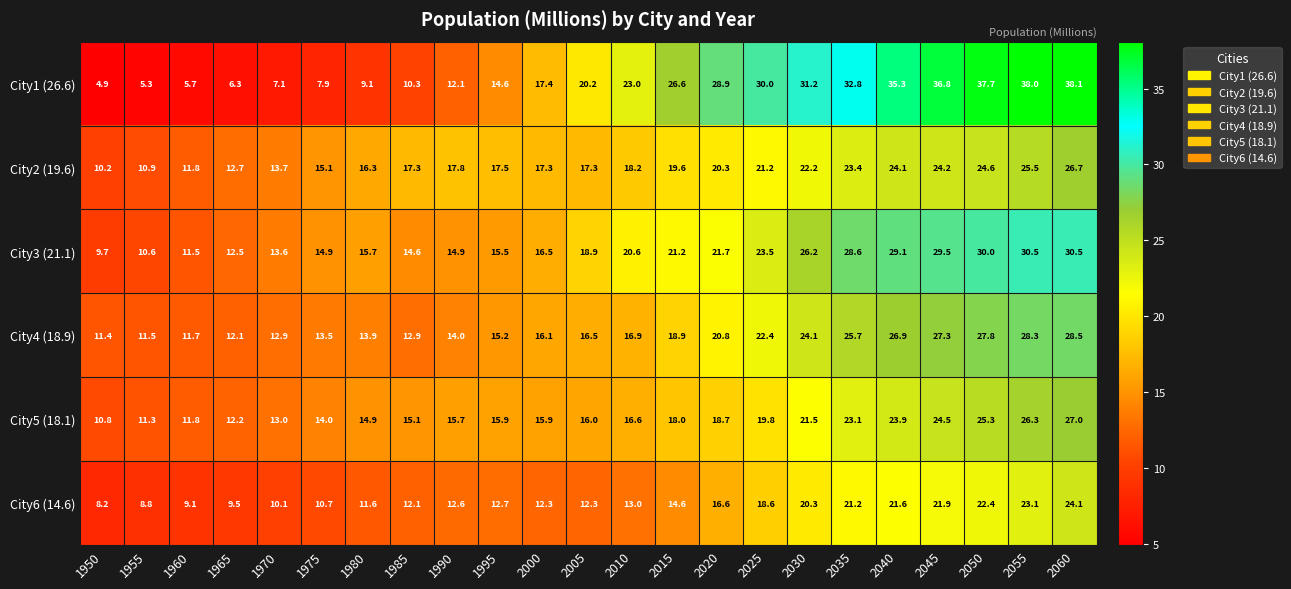

How many values in the City3 (21.1) series exceed 18?

12